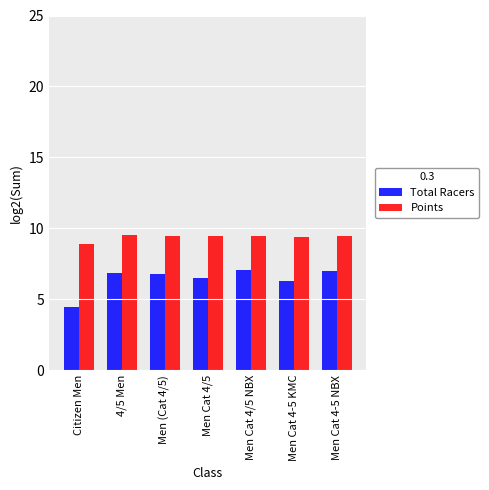

At Citizen Men, list the series in order from largest to smallest.

Points, Total Racers